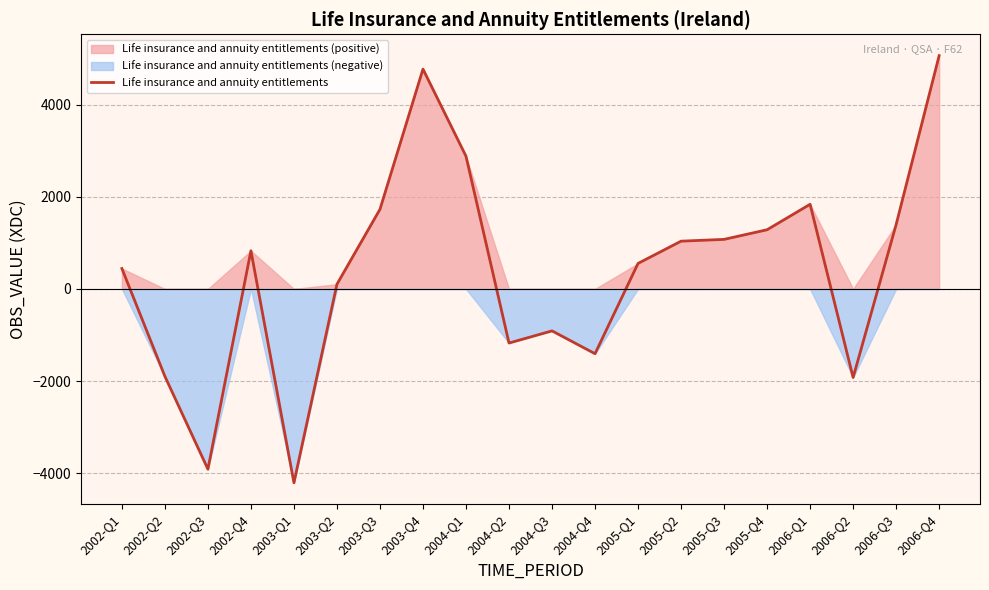

Reading right to left, what are all the values shown in this chart?

5066	1397	-1924	1838	1285	1076	1037	554	-1407	-911	-1175	2882	4774	1729	102	-4210	829	-3915	-1899	443